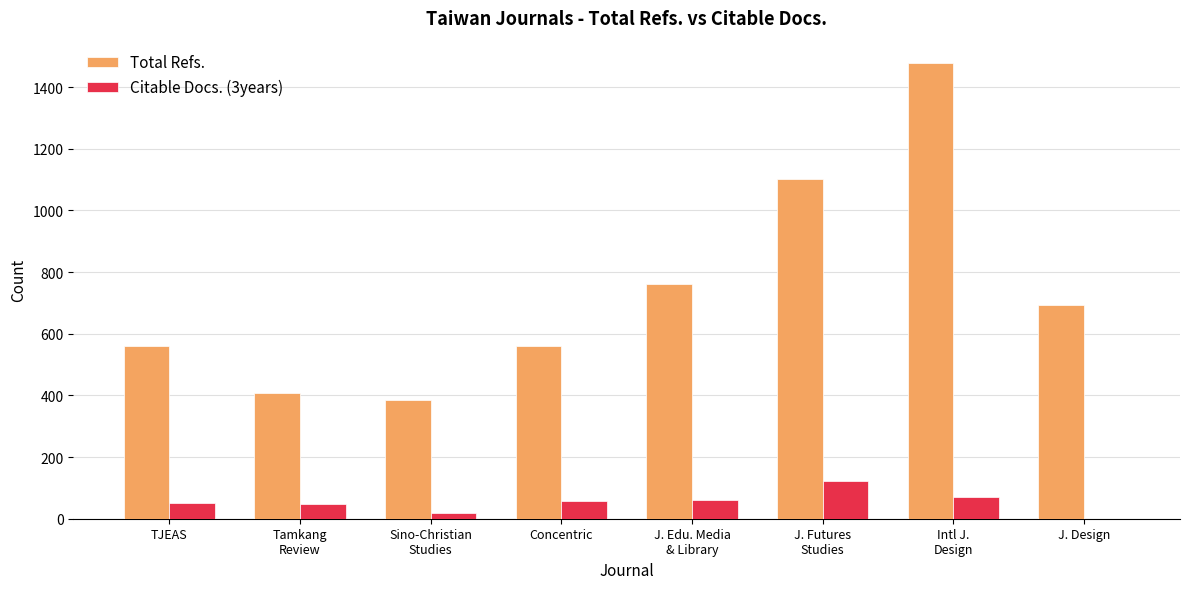

Which series has the largest total across all categories?

Total Refs.